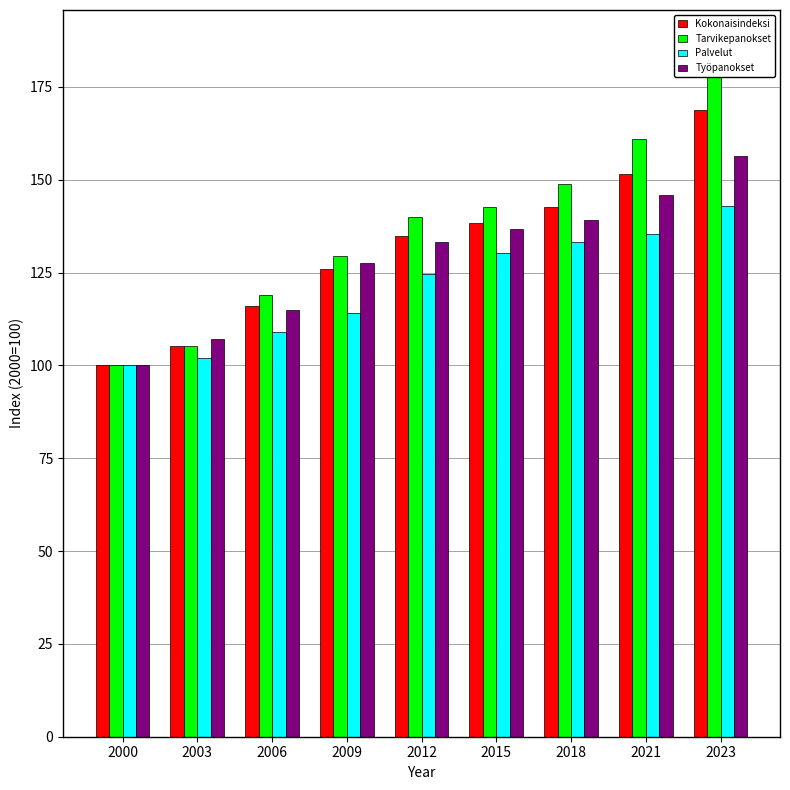

Which has a higher value, 2018 or 2003?

2018